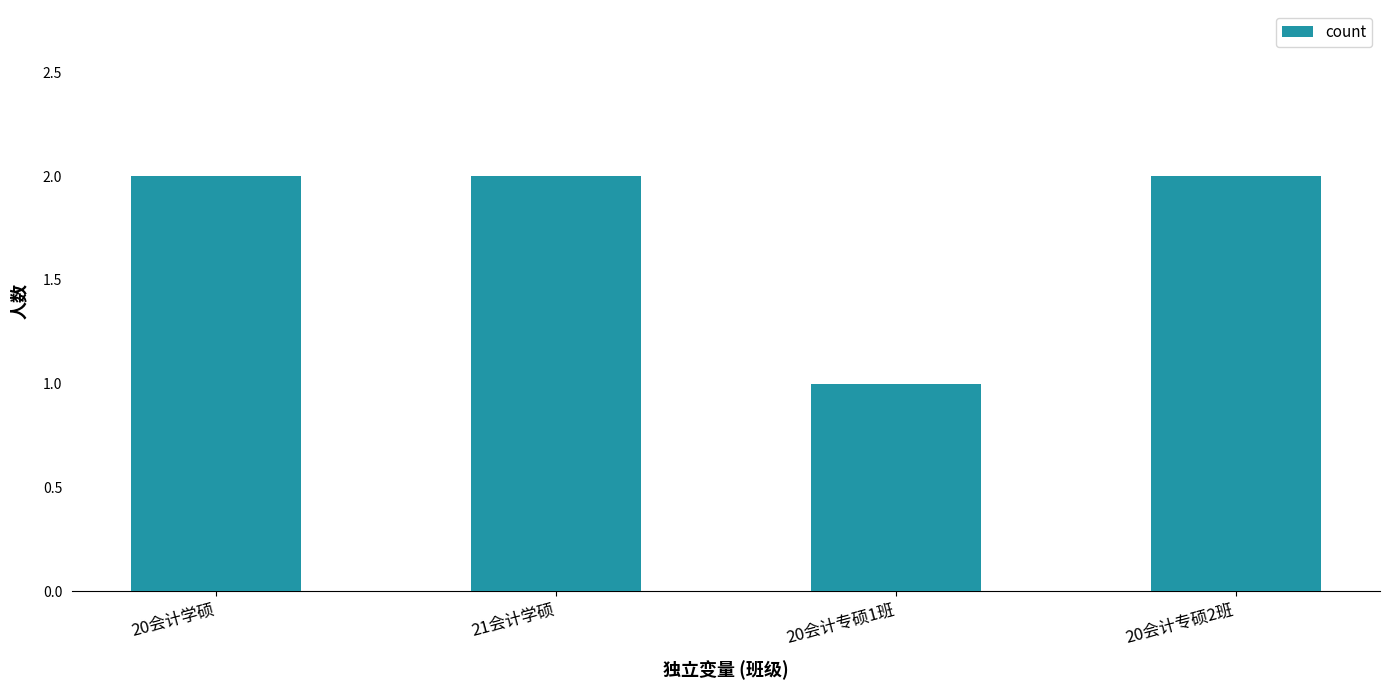

Which label corresponds to the smallest value in the chart?

20会计专硕1班